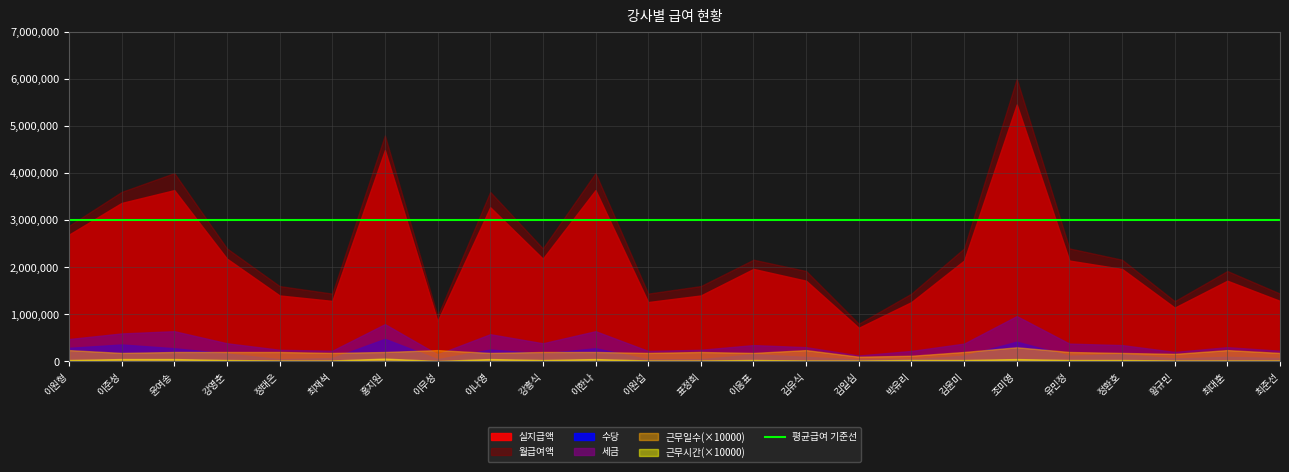

At which label is 월급여액 closest to 3400000?

이준성